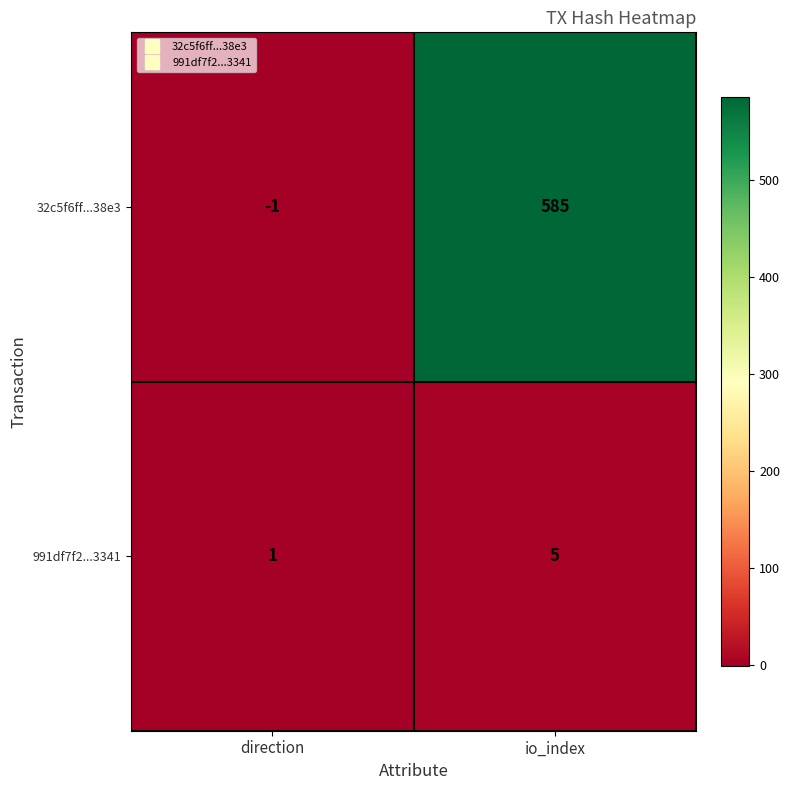

What is the maximum value shown in the chart?

585